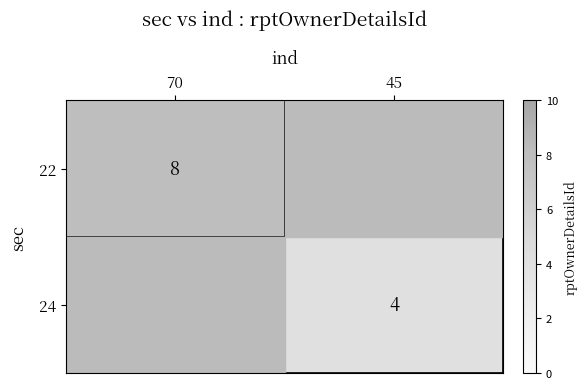

At how many categories does at least one series exceed 5?

1